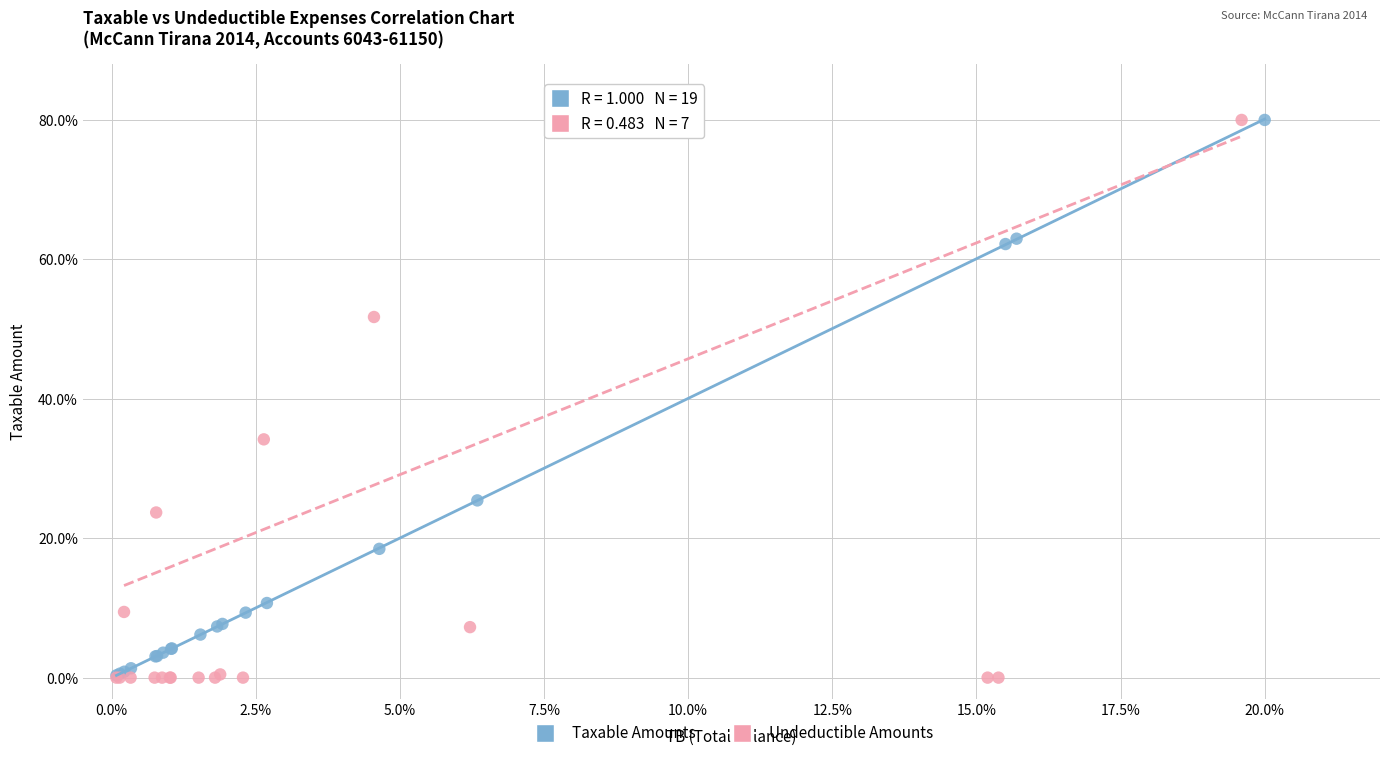

Which series has the widest spread of Y values?

Undeductible Amounts